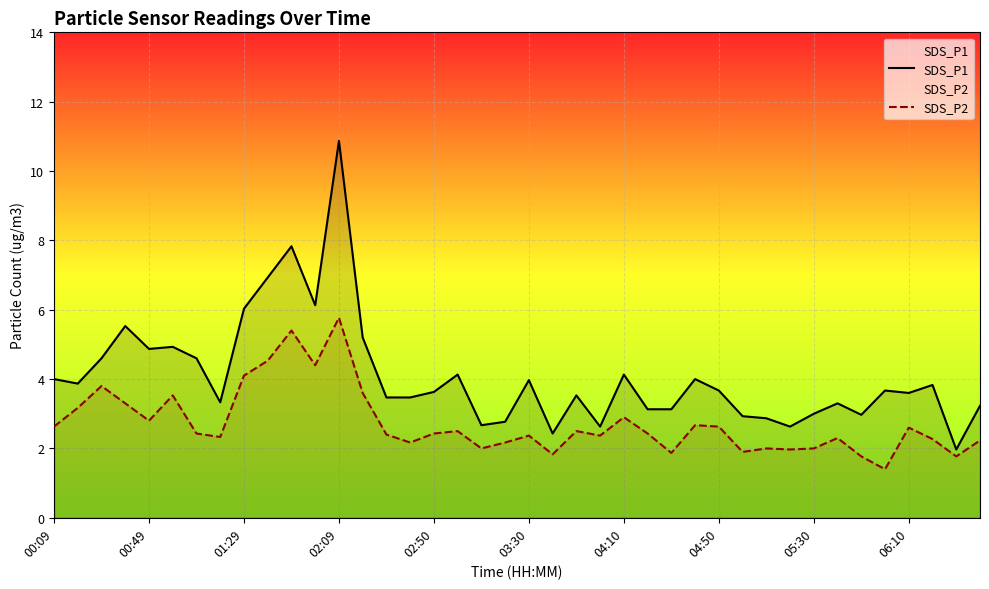

How many data points in SDS_P2 are above 2?

30